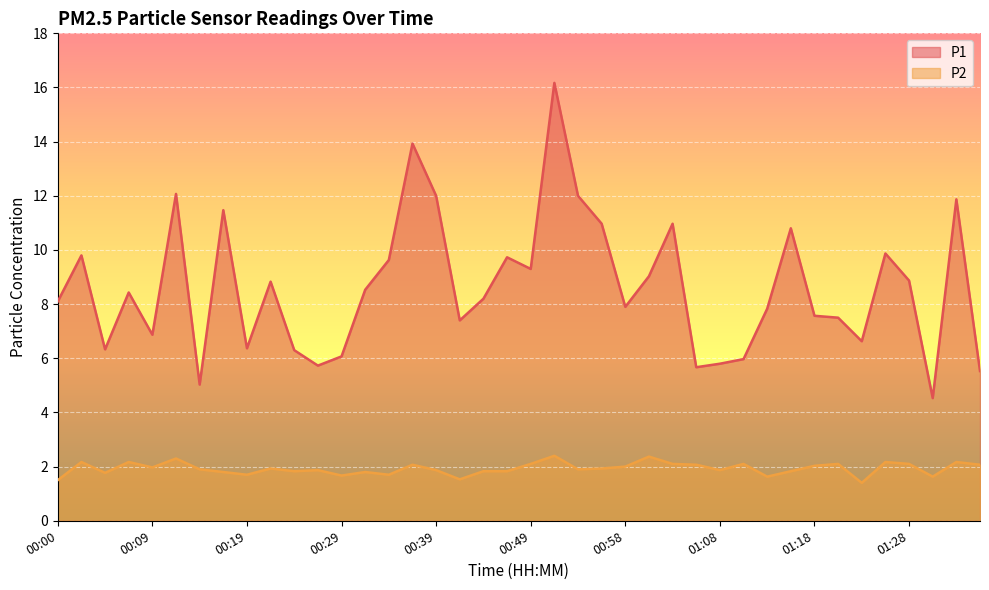

At which category is the sum across all series the highest?

00:51